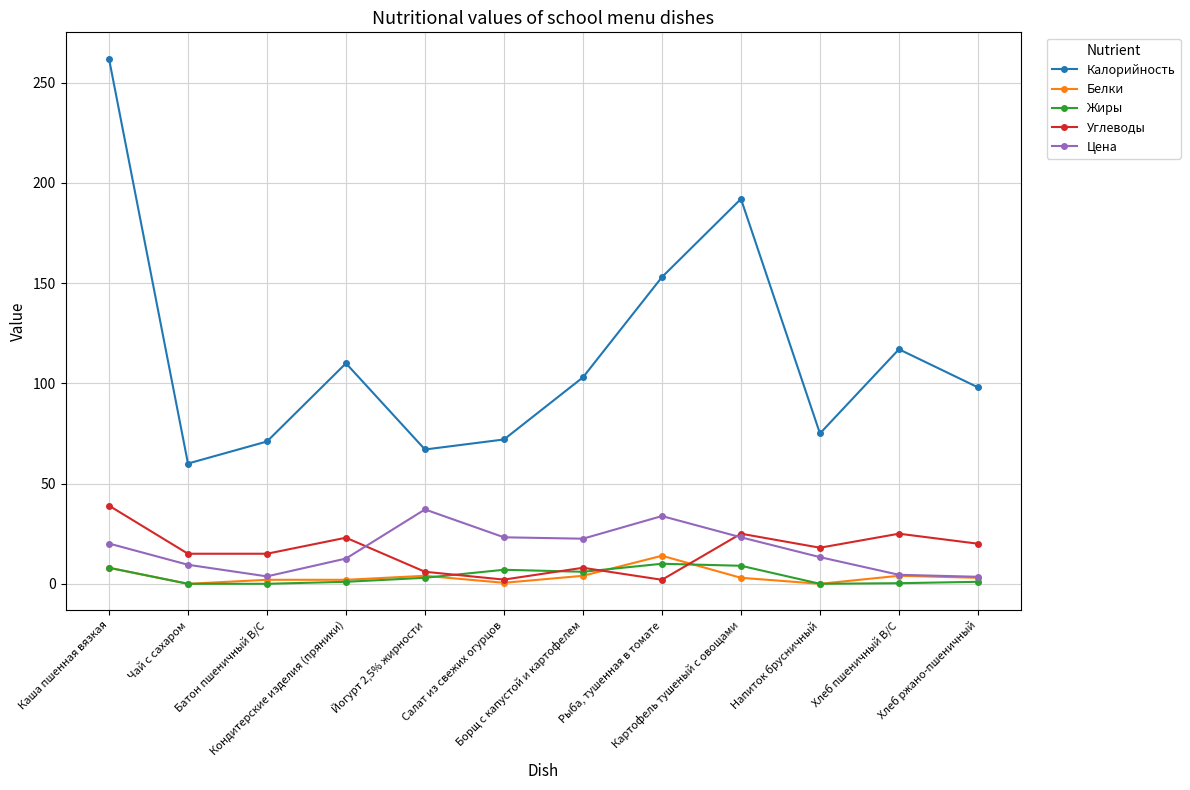

True or false: Углеводы and Цена intersect in this chart.

True